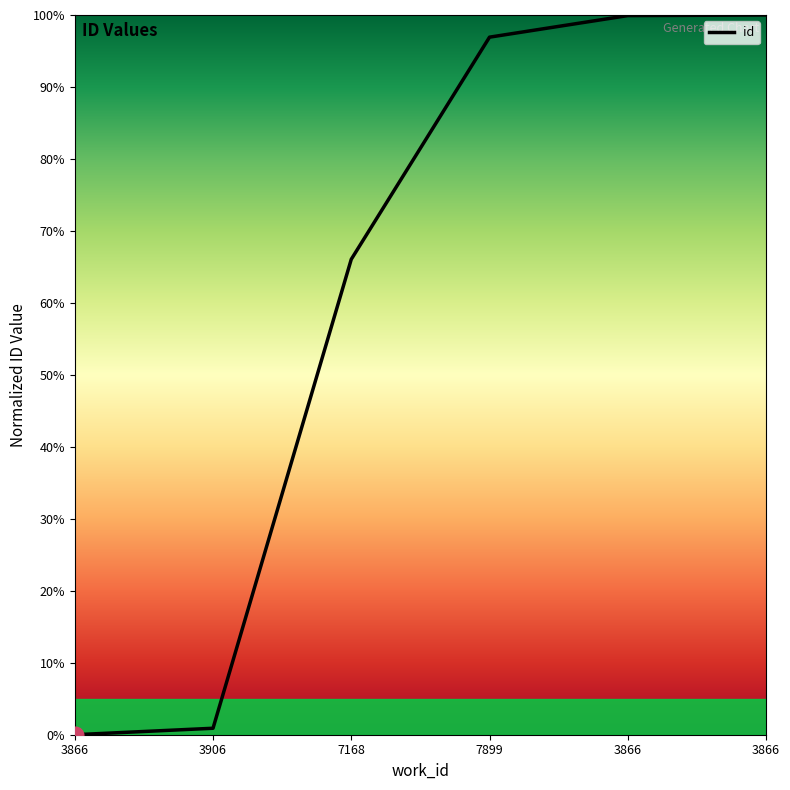

Rank the categories by value from lowest to highest.

3866, 3906, 7168, 7899, 3866, 3866